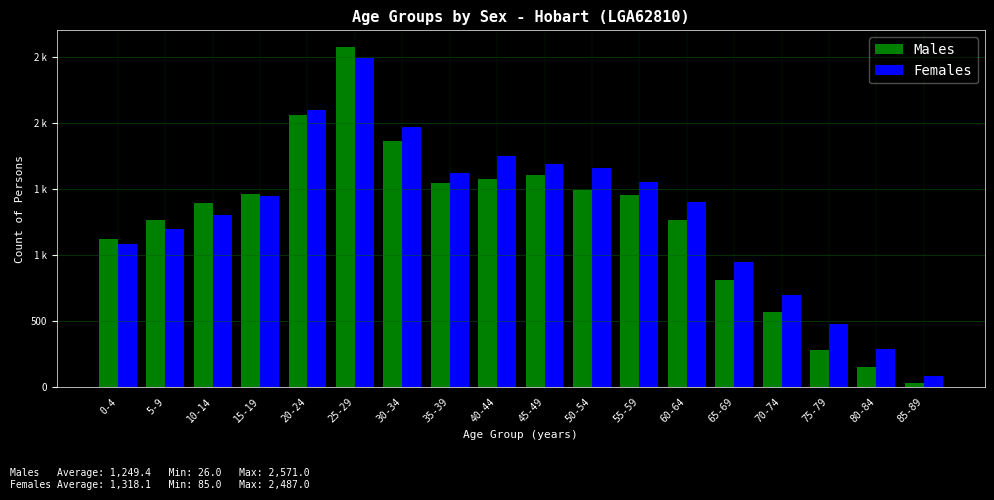

True or false: Females has a value of 1080 at 0-4.

True